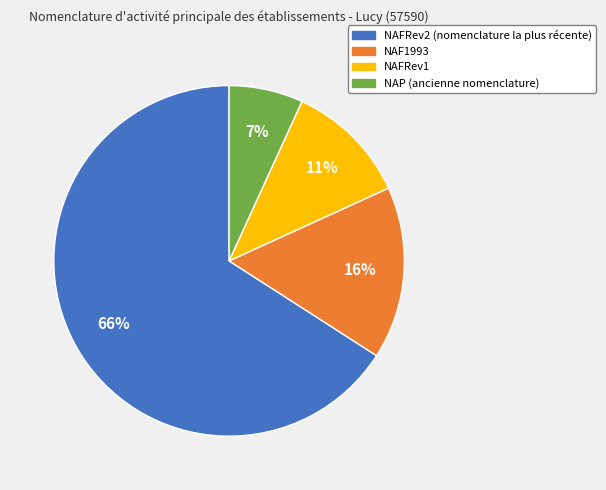

How many slices are in this pie chart?

4